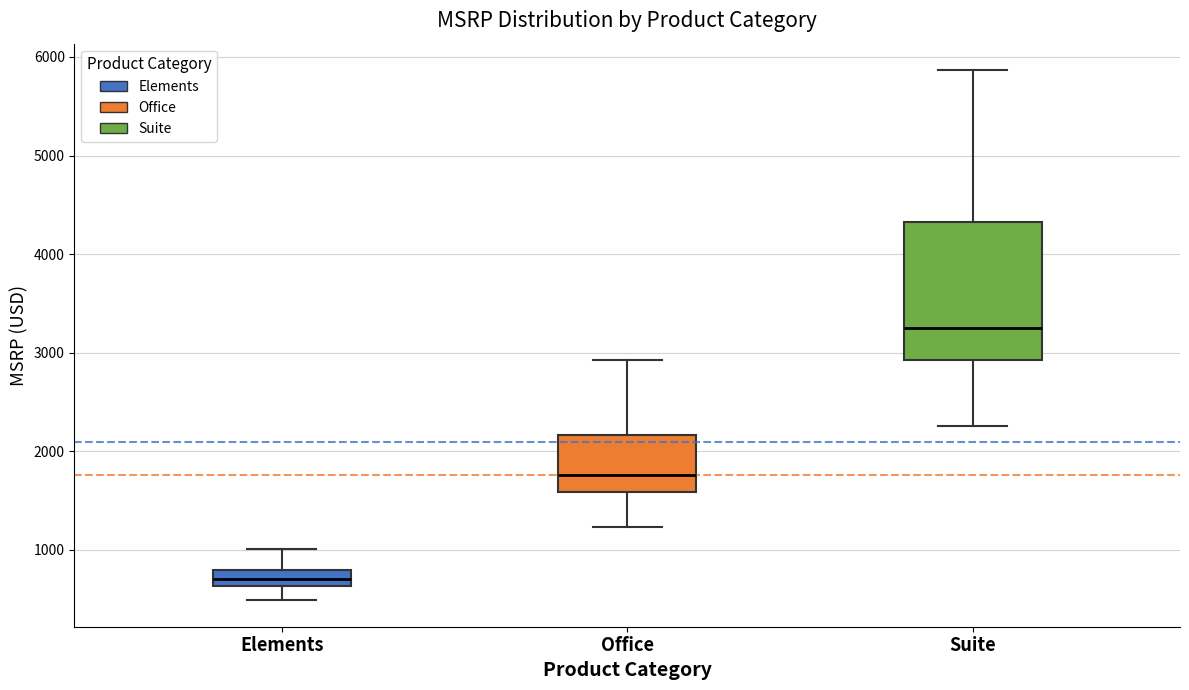

Reading left to right, transcribe this box plot: for each box, give where its median line is, the range the box spans, and where its two whiskers end, as read against the y-axis. The values are not printed on the chart, so give them approximately, as read against the axis.

Elements: median 700, box 600 to 800, whiskers 500 to 1000
Office: median 1800, box 1600 to 2200, whiskers 1200 to 2900
Suite: median 3200, box 2900 to 4300, whiskers 2300 to 5900